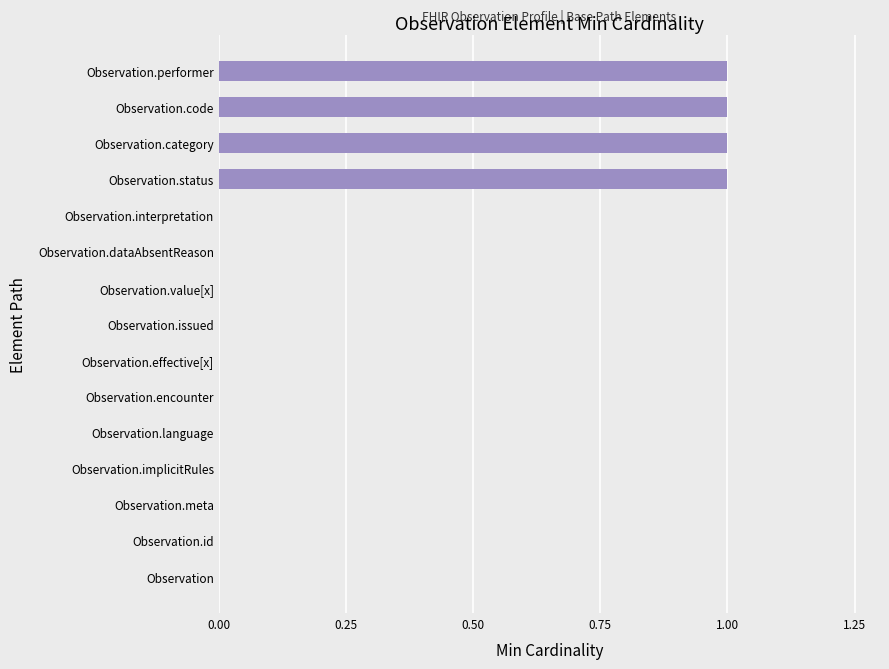

How many values are between 0 and 1?

15